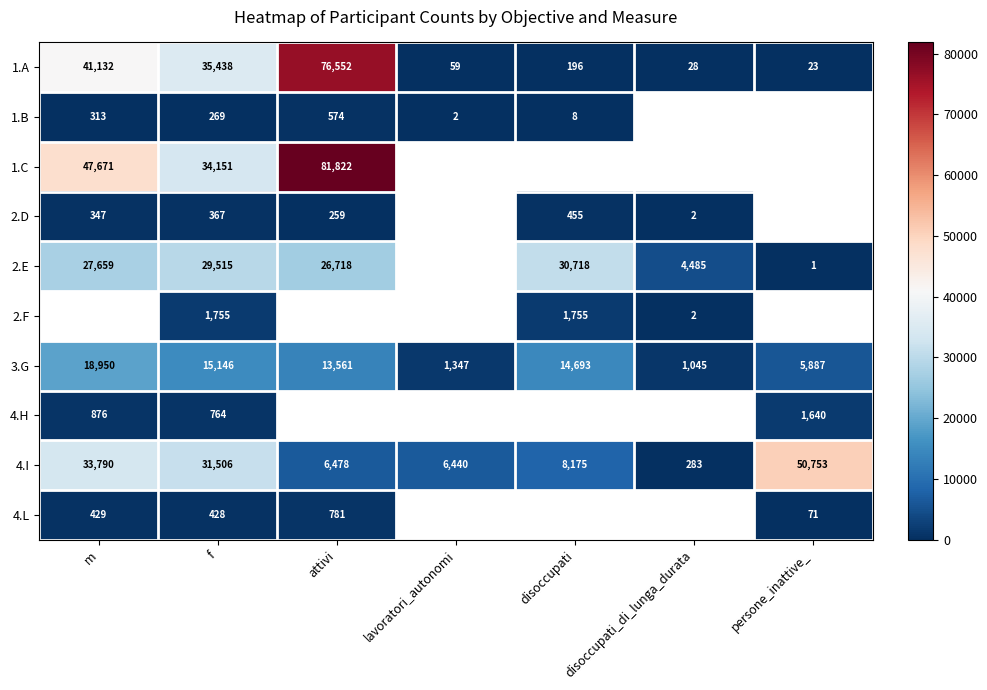

What is the difference between the 2.F values at disoccupati_di_lunga_durata and f?

1753